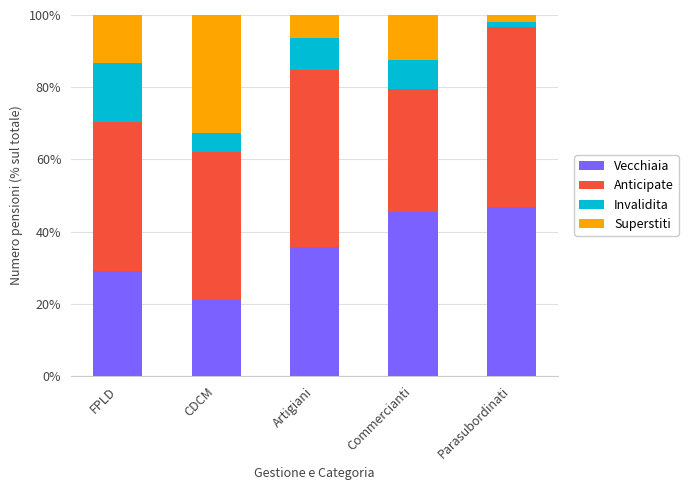

The Vecchiaia series shows 55.2 at Artigiani. True or false?

False